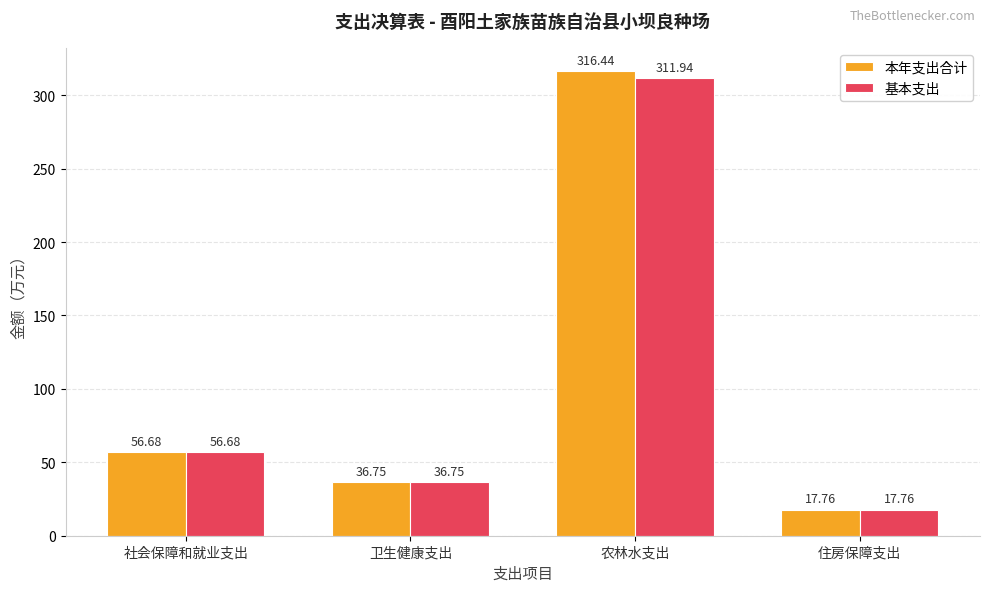

What is the sum of all 本年支出合计 values?

427.6